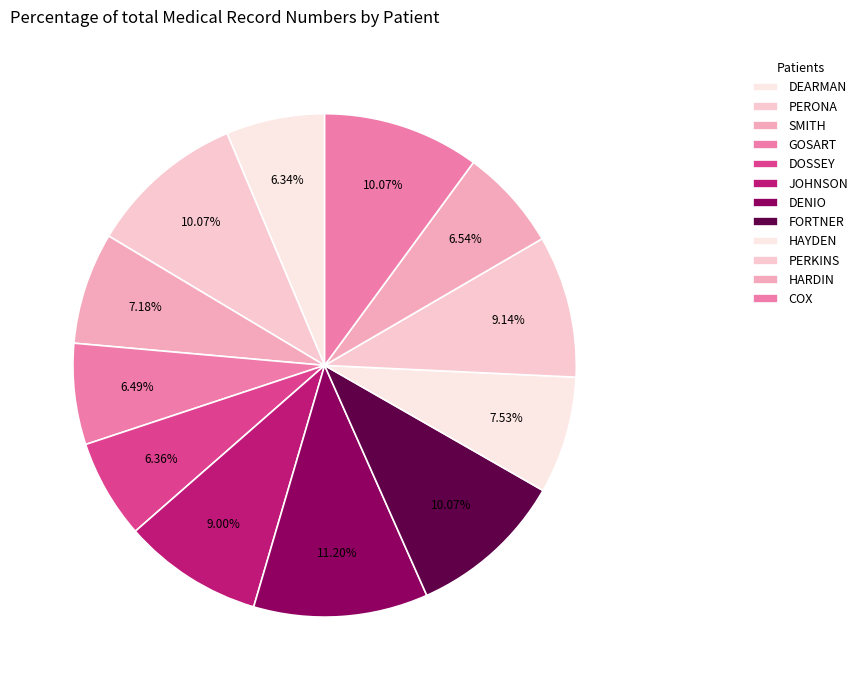

Which category has the smallest portion of the pie?

DEARMAN